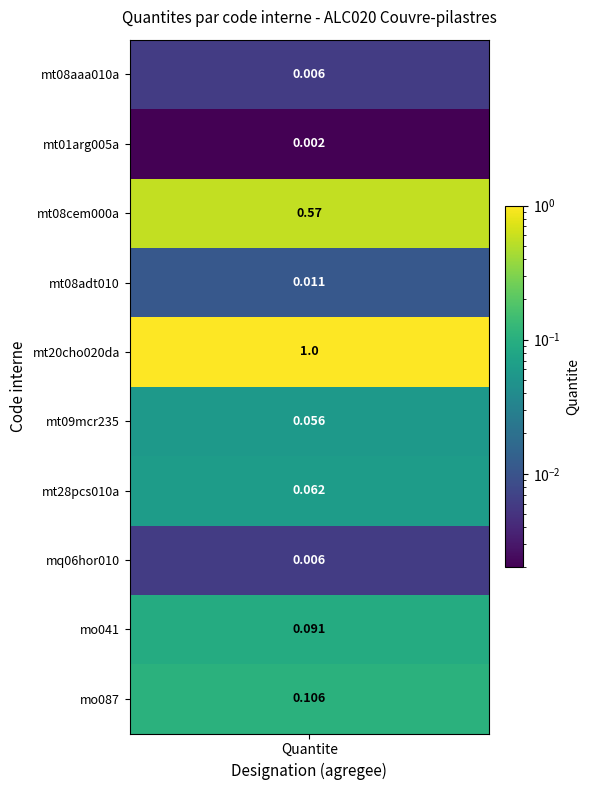

Is it true that the value at 6 is 0.1?

True